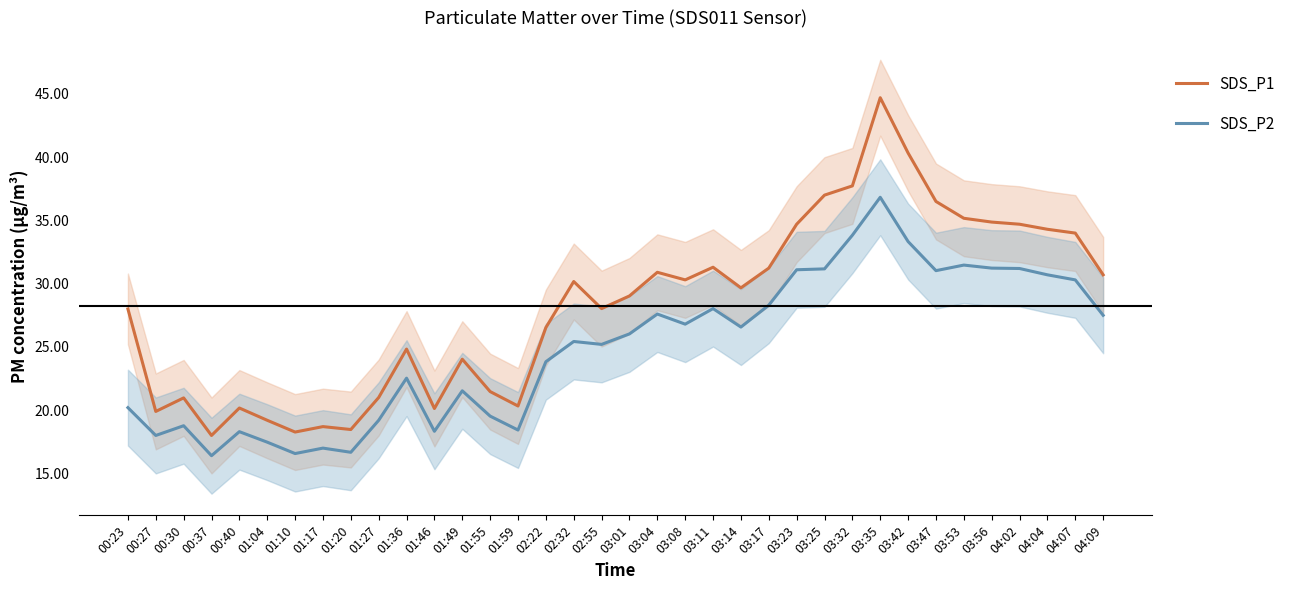

How many interior local peaks does the SDS_P1 series have?

9